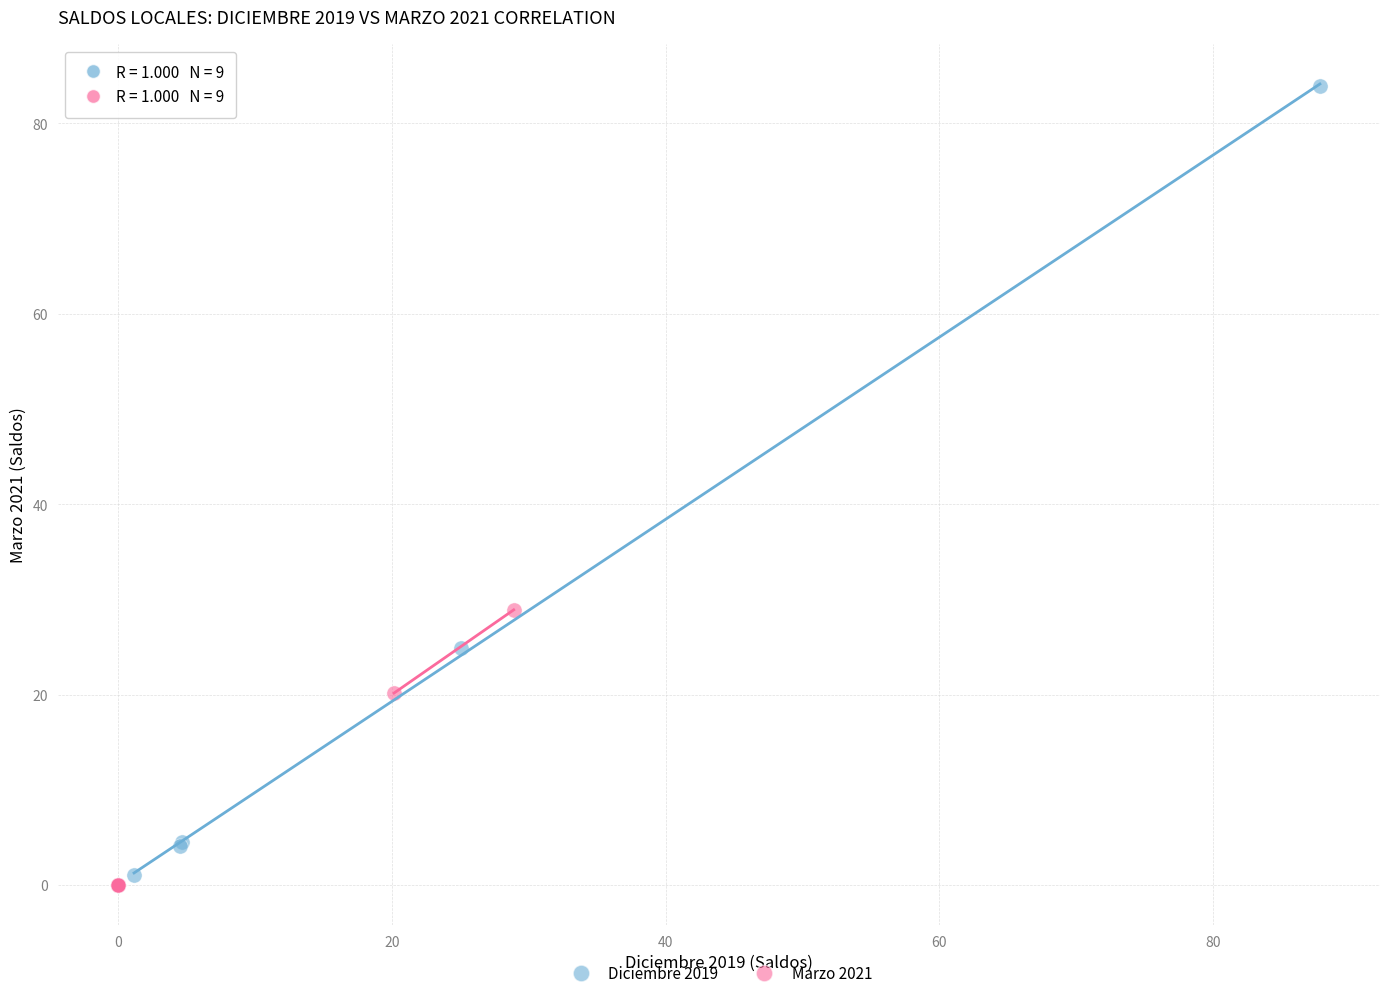

Which series has the widest spread of Y values?

Diciembre 2019